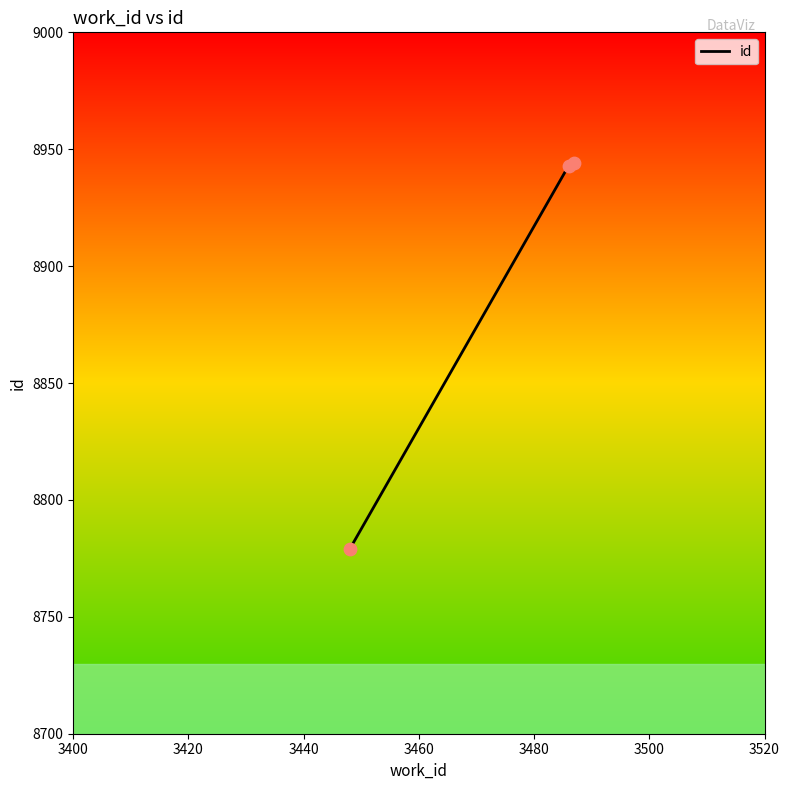

What is the sum of all values?

26666